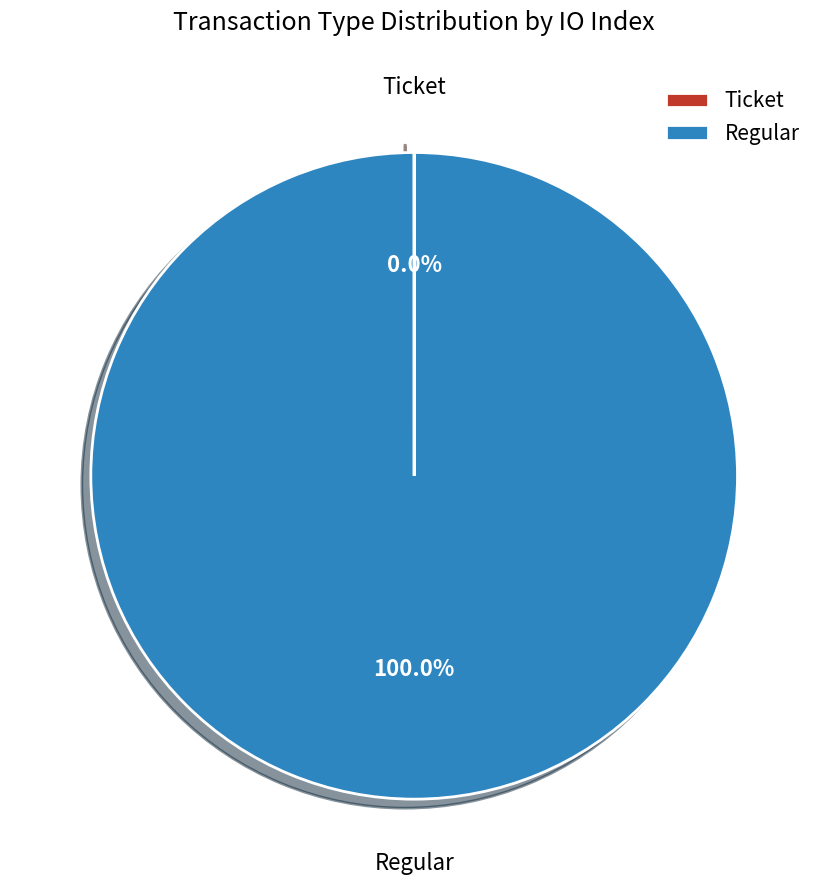

Which slice is the largest?

Regular